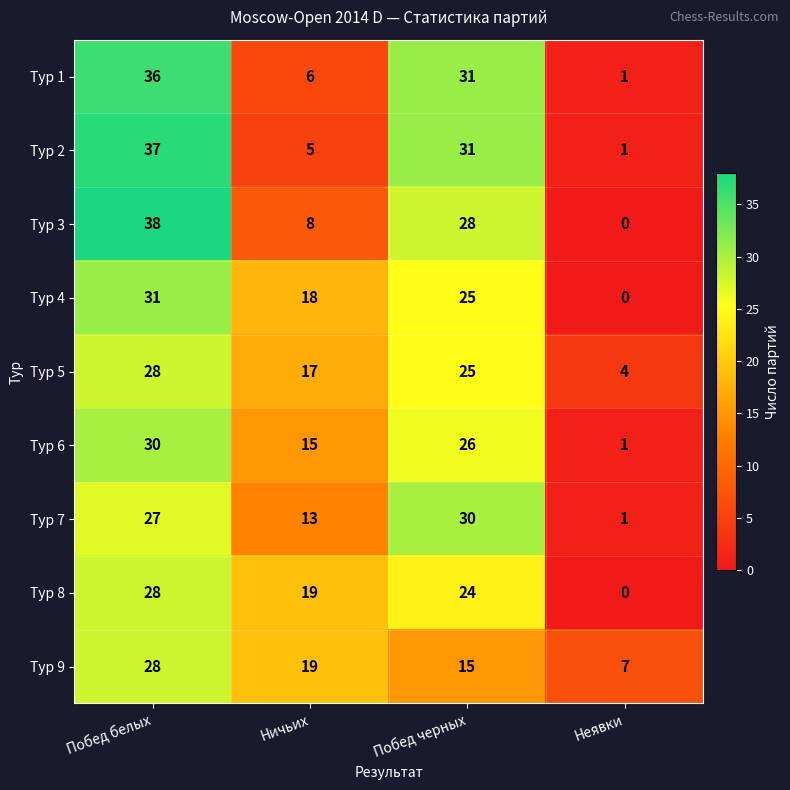

Which series has the largest range (max minus min)?

Тур 3